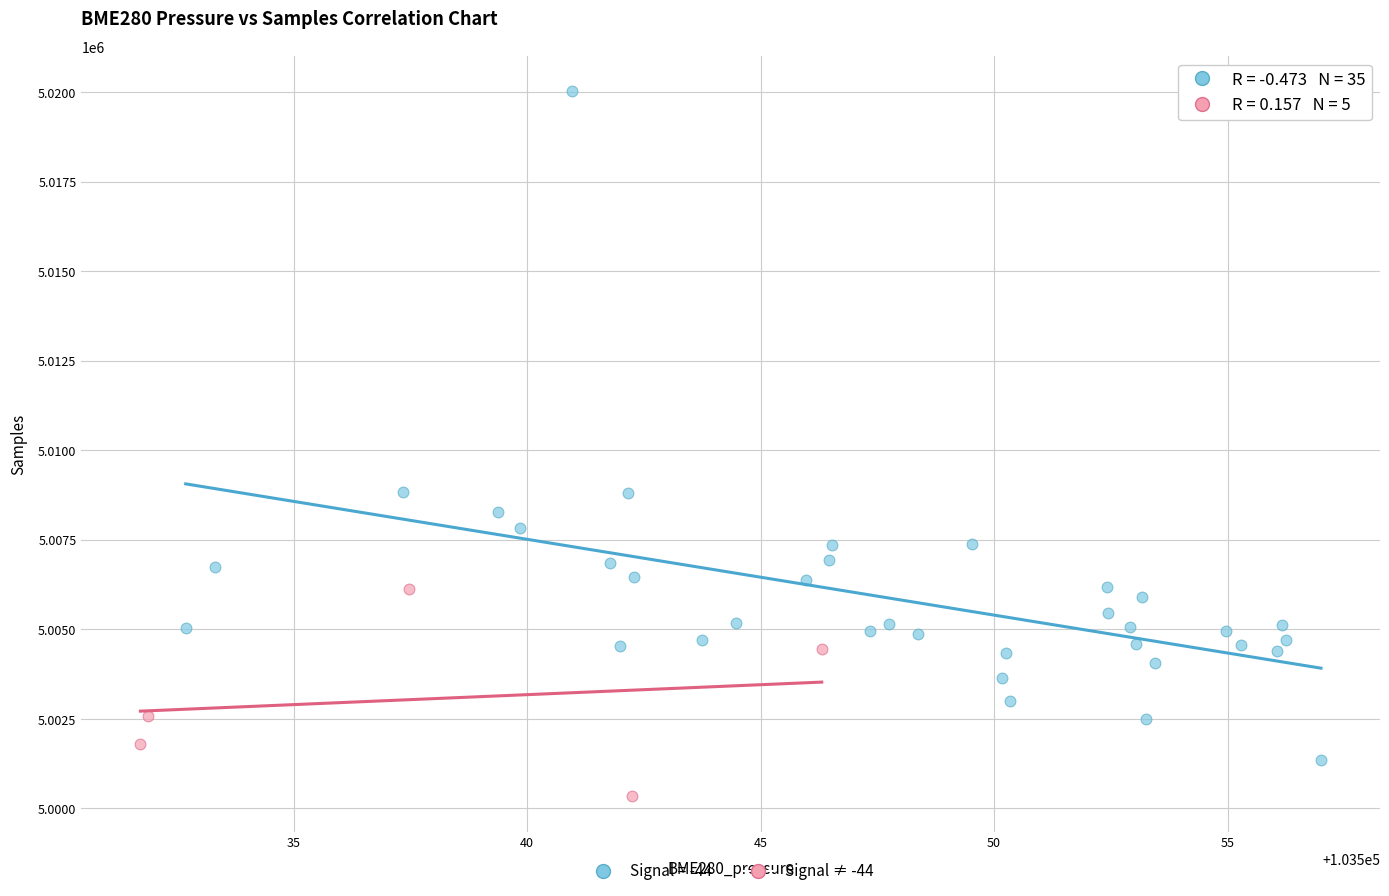

Which series has the largest Y range (max minus min)?

Signal = -44